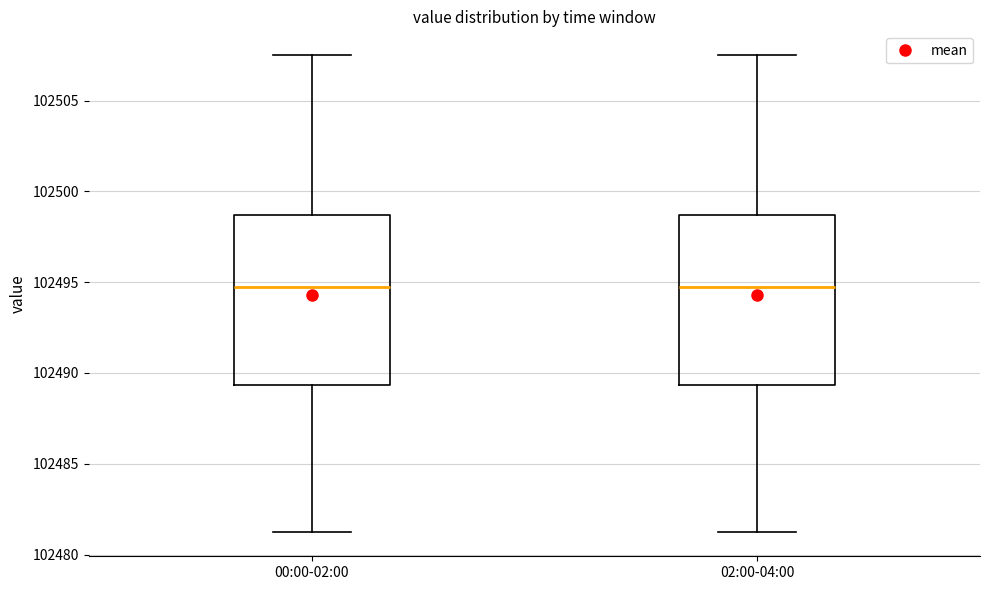

Reading left to right, read every box against the y-axis: the position of its median line, the range the box covers, and the ends of its whiskers. The values are not printed on the chart, so give them approximately, as read against the axis.

00:00-02:00: median 102494.5, box 102489.5 to 102498.5, whiskers 102481.0 to 102507.5
02:00-04:00: median 102494.5, box 102489.5 to 102498.5, whiskers 102481.0 to 102507.5